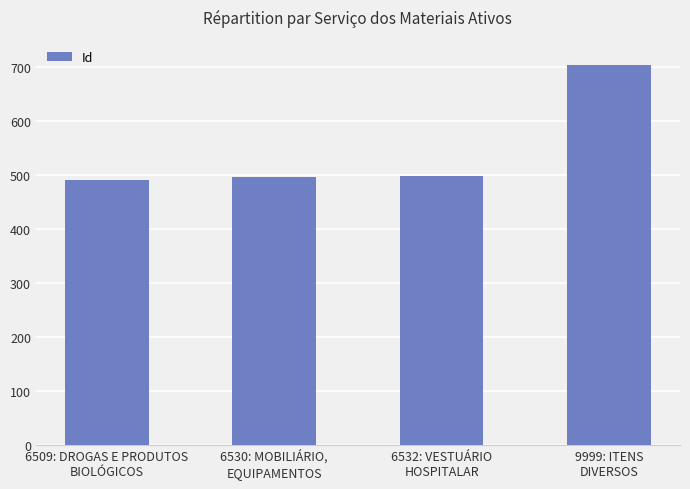

What is the label of the 4th bar from the left?

9999: ITENS
DIVERSOS